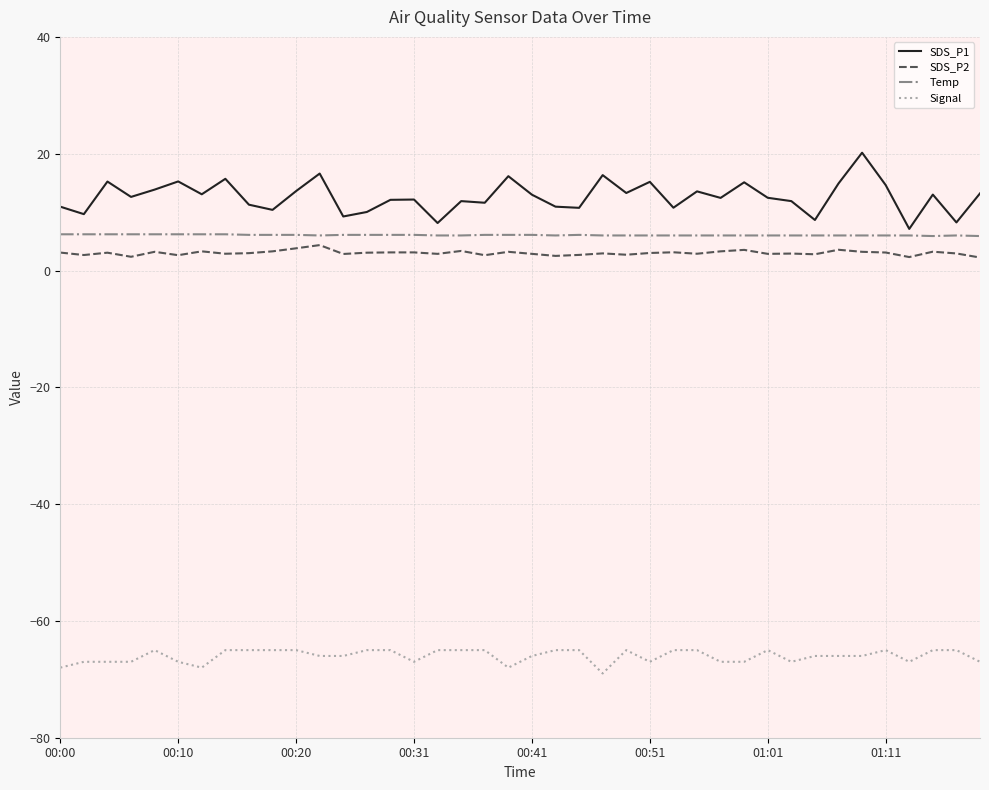

Which series has the largest range (max minus min)?

SDS_P1